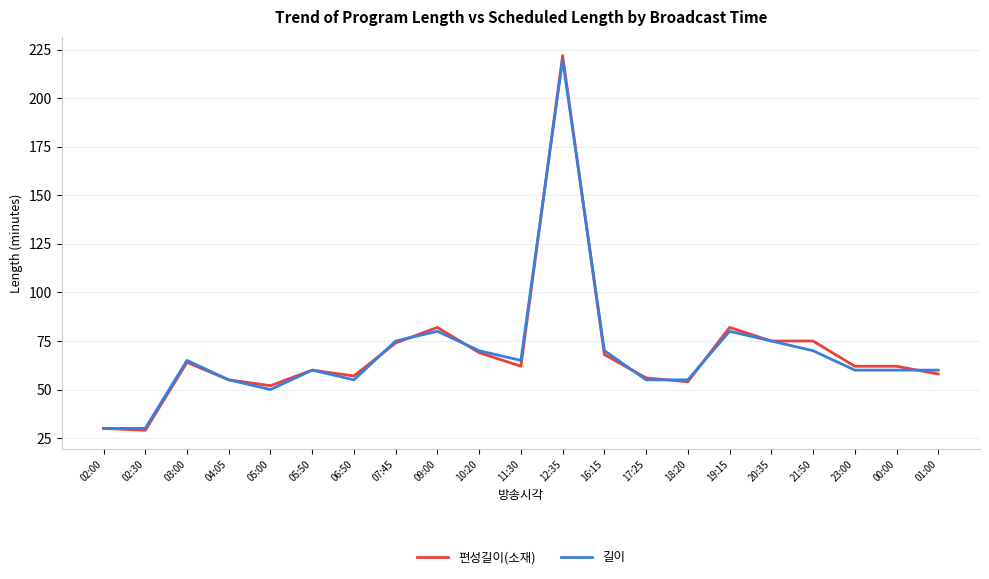

True or false: 길이 has a value of 75 at 20:35.

True